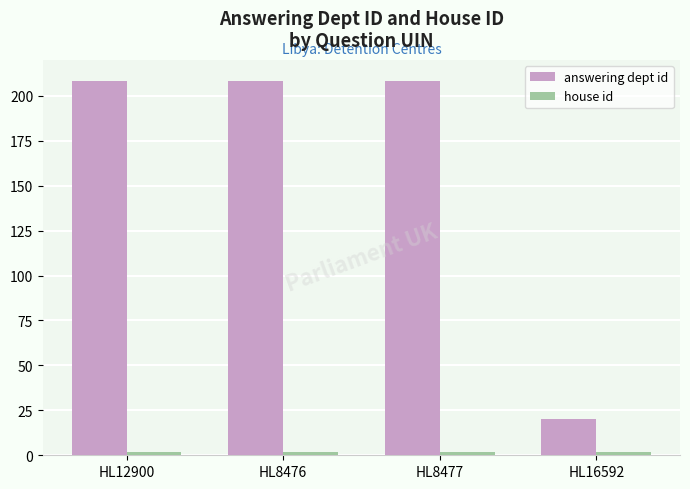

What is the maximum value shown in the chart?

208